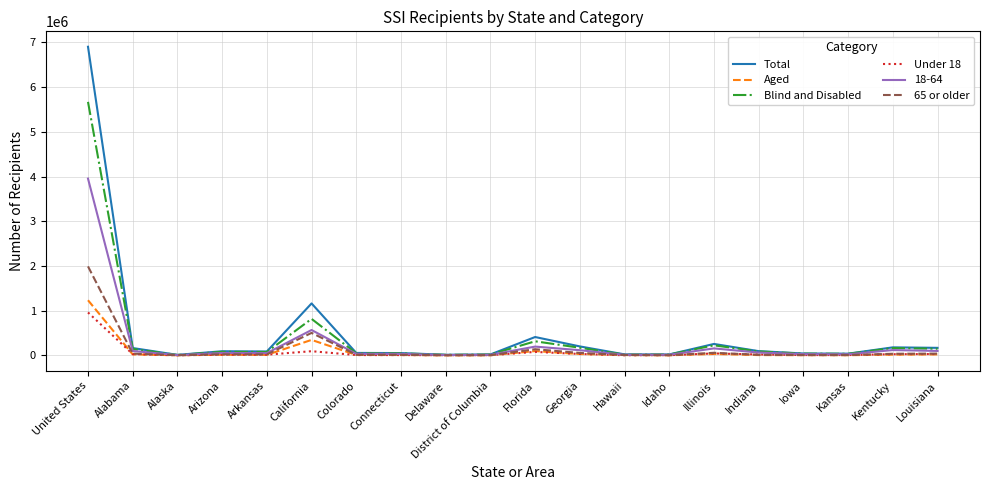

What is the sum of all Under 18 values?

1373352